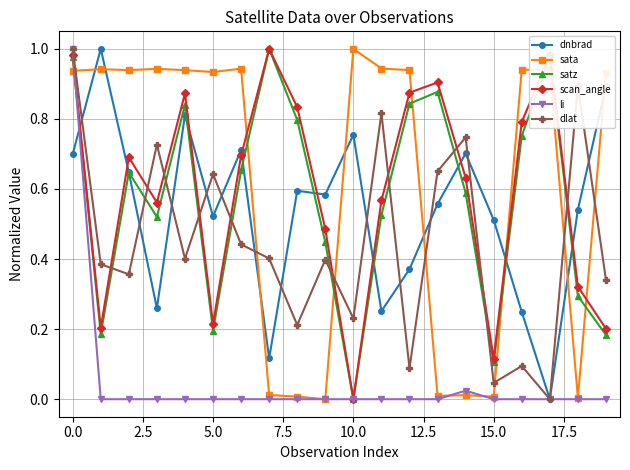

How many times do dlat and satz cross each other?

10